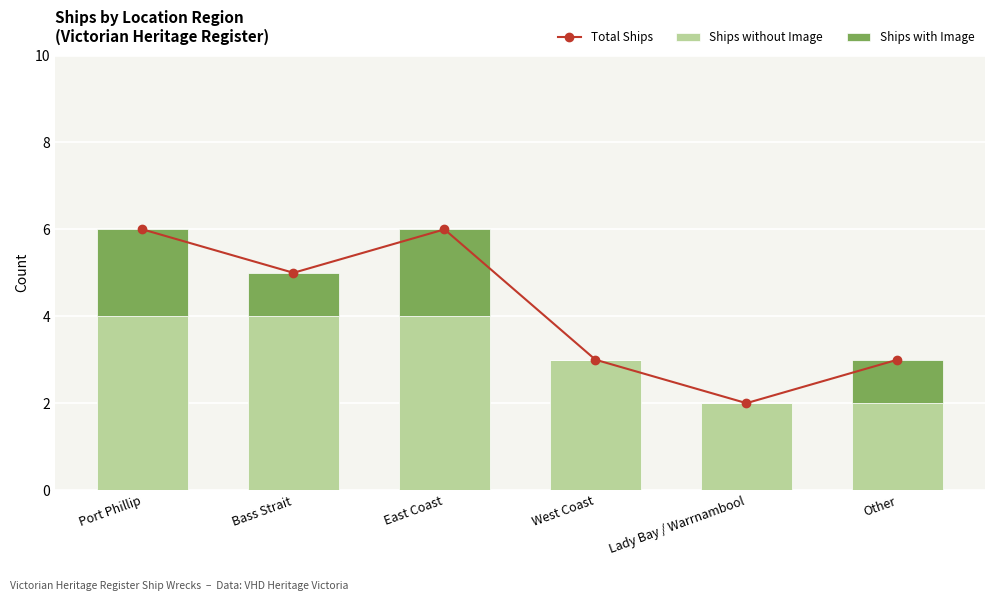

What is the average value of the Total Ships series?

4